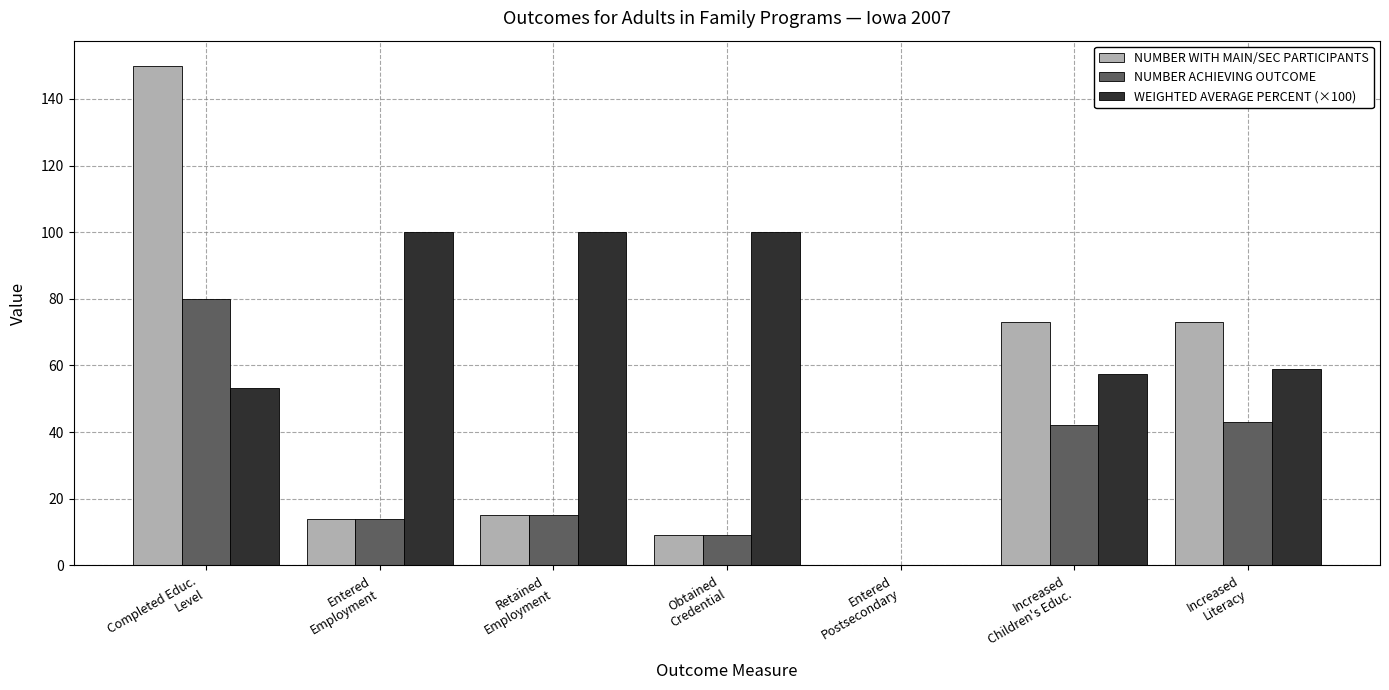

What is the difference between the WEIGHTED AVERAGE PERCENT (×100) values at Obtained
Credential and Entered
Postsecondary?

100.0